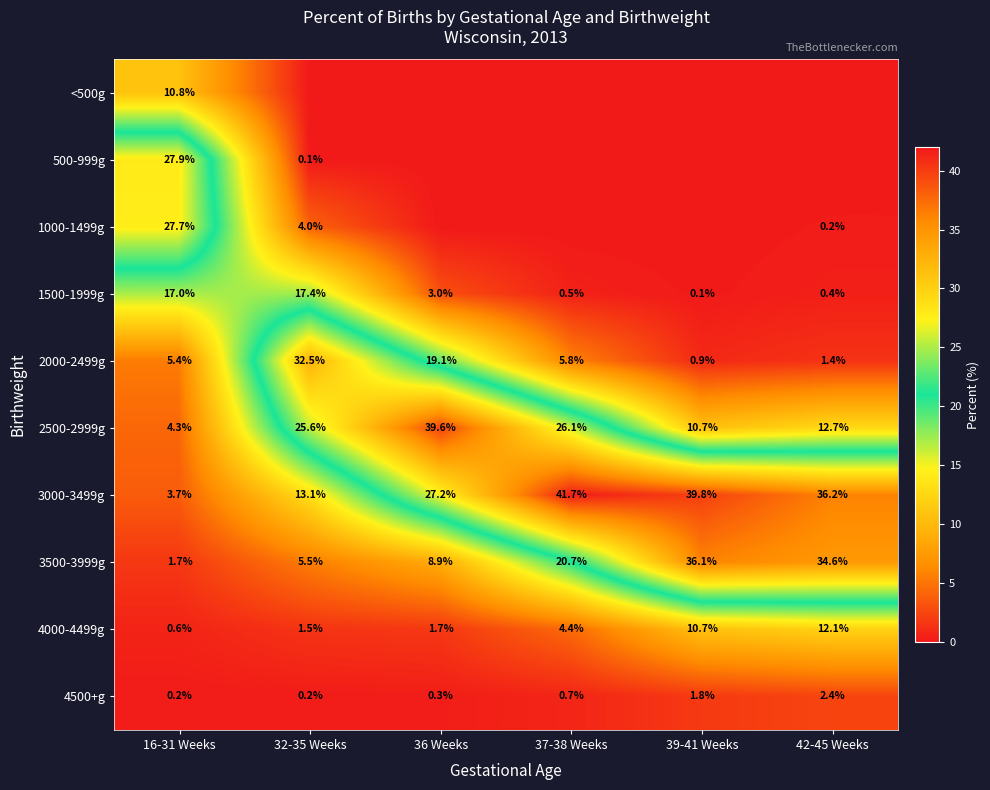

What is the difference between the maximum and second lowest values in the 3500-3999g series?

30.6